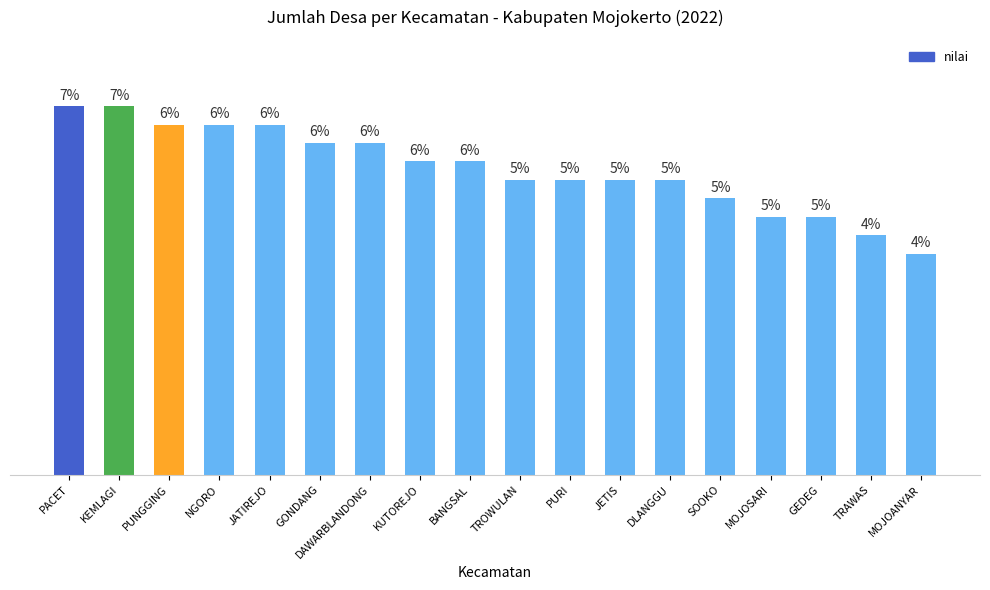

Does the chart contain any negative values?

No